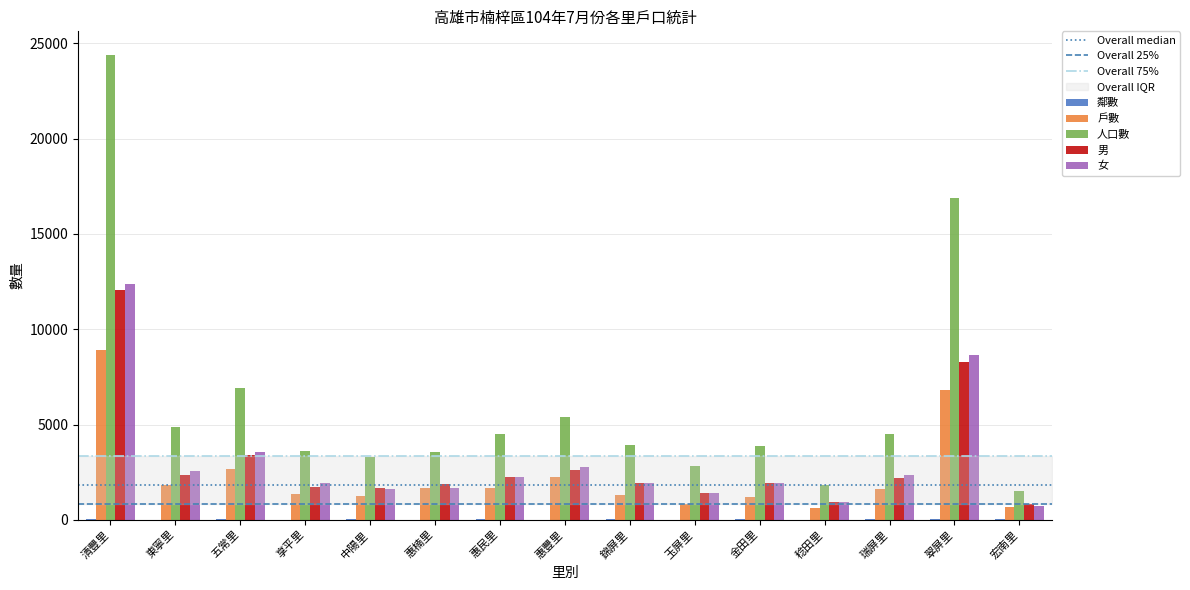

True or false: 人口數 has a value of 940 at 玉屏里.

False